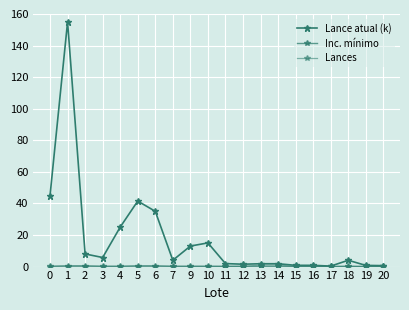

Reading left to right, list all the values displayed in this chart.

Lance atual (k): 45.0	155.0	8.0	5.8	25.0	41.5	35.0	4.0	13.0	15.0	1.9	1.5	1.8	1.8	0.8	0.8	0.3	4.0	0.8	0.6
Inc. mínimo: 0.2	0.5	0.5	0.2	0.2	0.5	0.5	0.2	0.2	0.2	0.2	0.2	0.1	0.1	0.2	0.2	0.1	0.2	0.1	0.1
Lances: 0.0	0.0	0.0	0.0	0.0	0.0	0.0	0.0	0.0	0.0	0.0	0.0	1.0	1.0	0.0	0.0	0.0	0.0	0.0	0.0